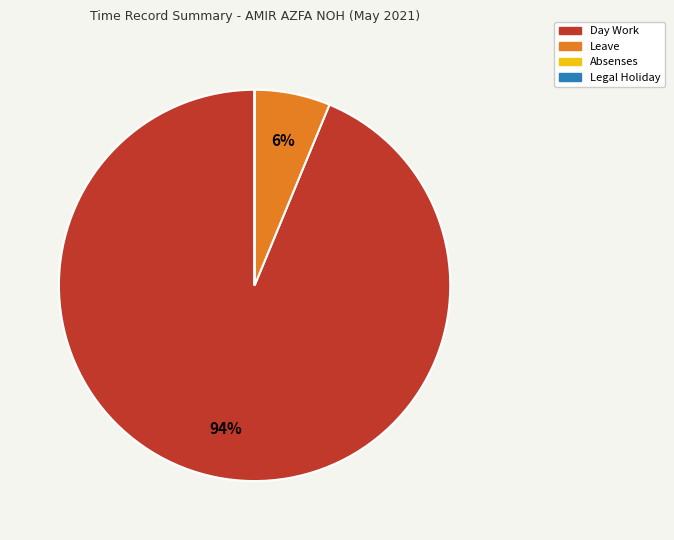

What is the largest slice in the pie chart?

Day Work